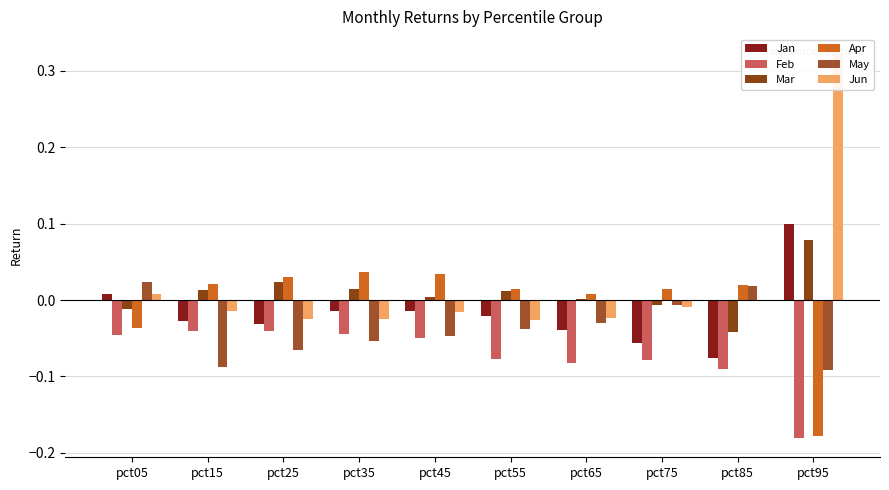

How many negative values does the Apr series have?

2